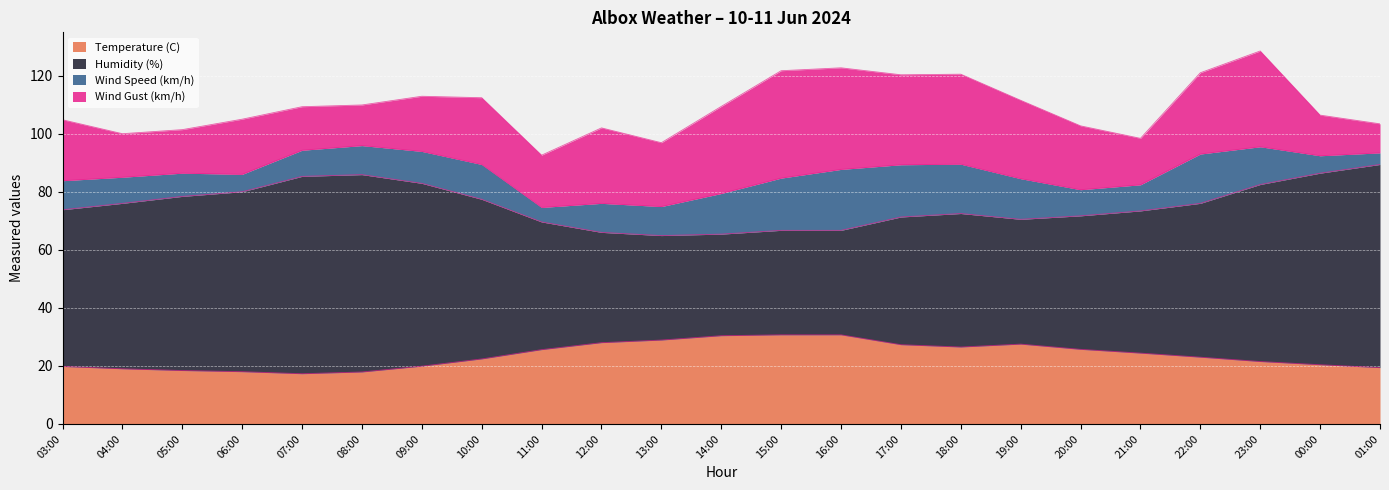

Which has a higher value, 17:00 or 16:00?

16:00